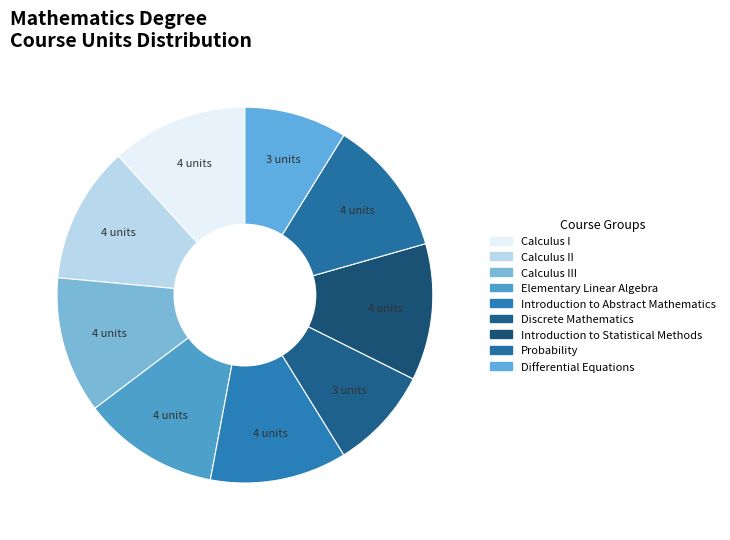

How many slices are in this pie chart?

9